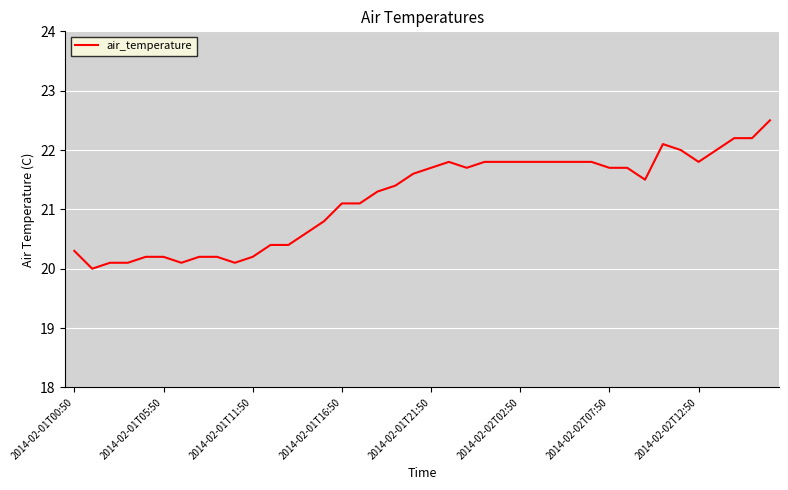

What is the difference between the maximum and minimum values?

2.5